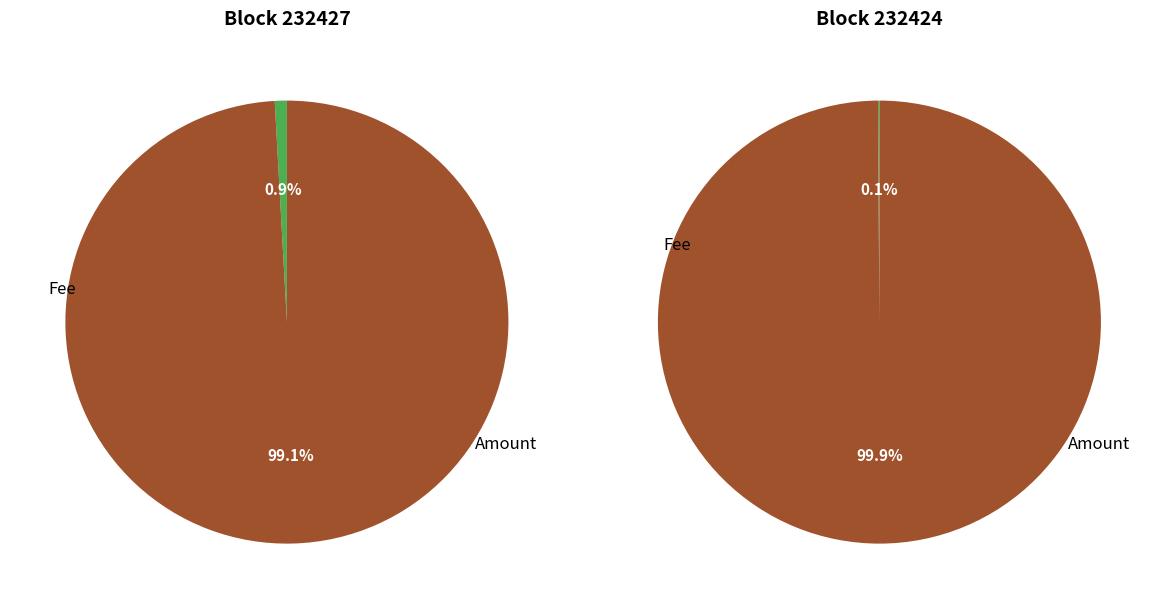

True or false: 232424 accounts for 66% of the total.

False